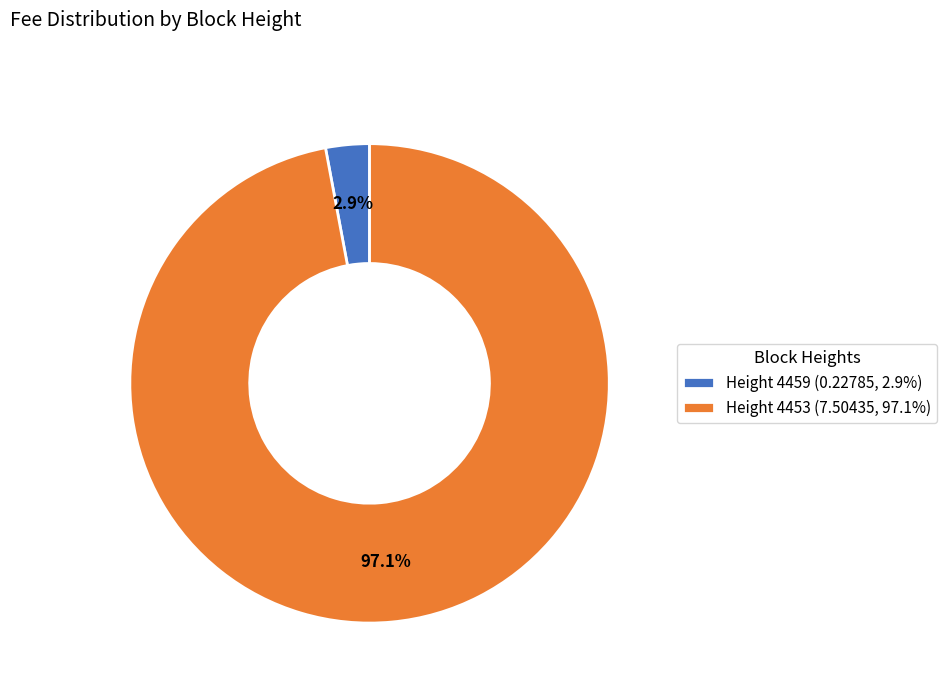

Which category accounts for the majority?

Height 4453 (7.50435, 97.1%)